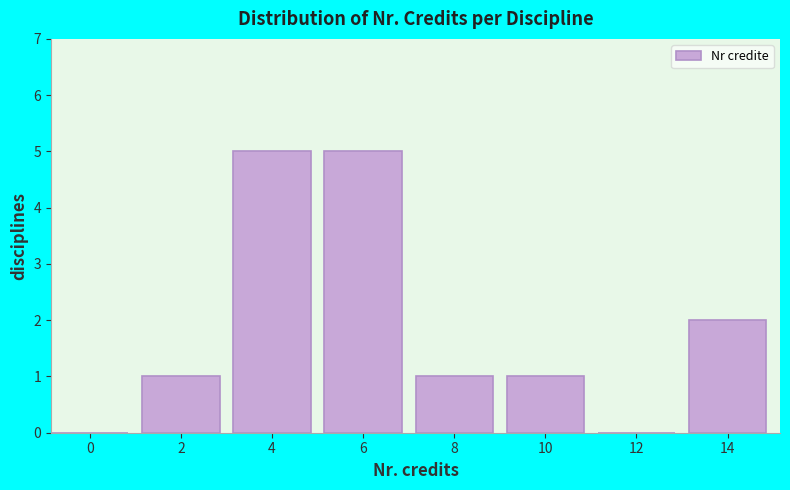

Reading right to left, transcribe all the data shown in this chart.

14=2	12=0	10=1	8=1	6=5	4=5	2=1	0=0